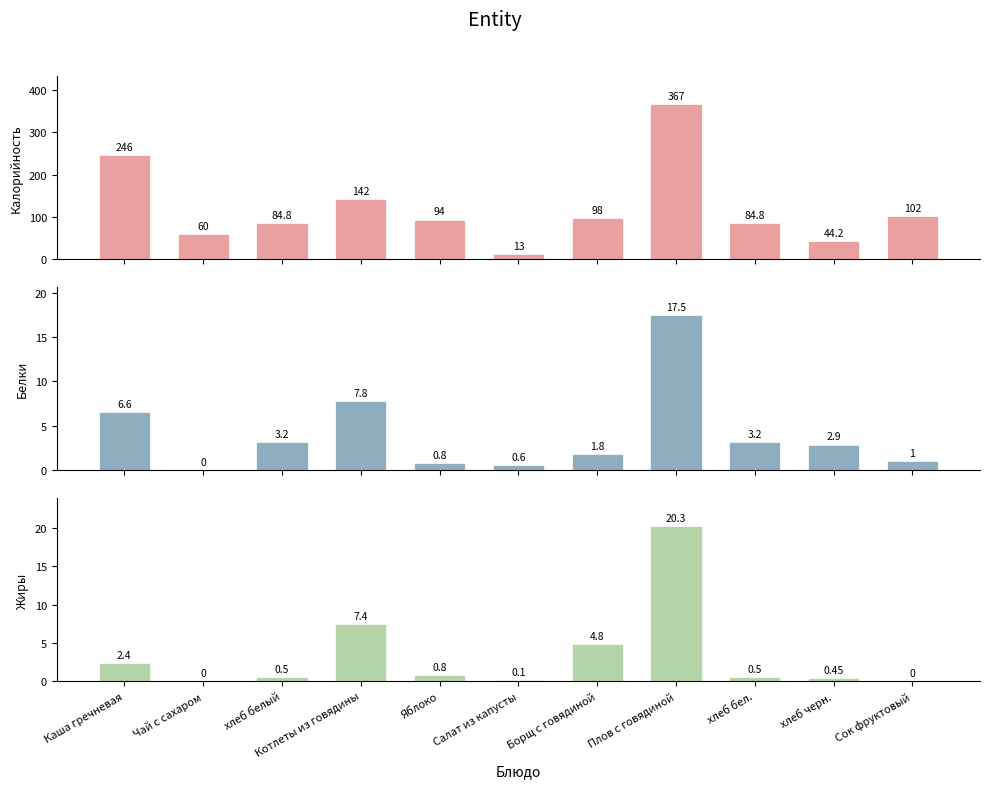

What is the sum of the Калорийность values at Плов с говядиной and Сок фруктовый?

469.0